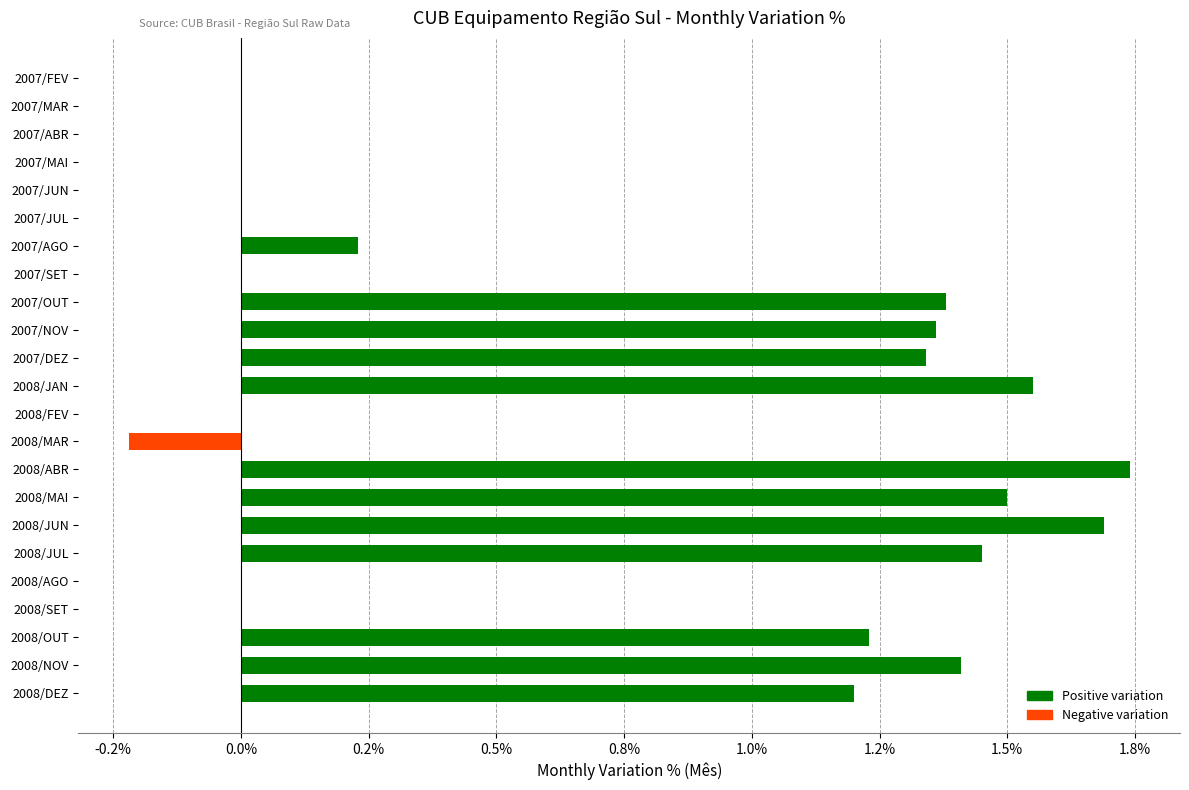

Are the bars horizontal?

Yes